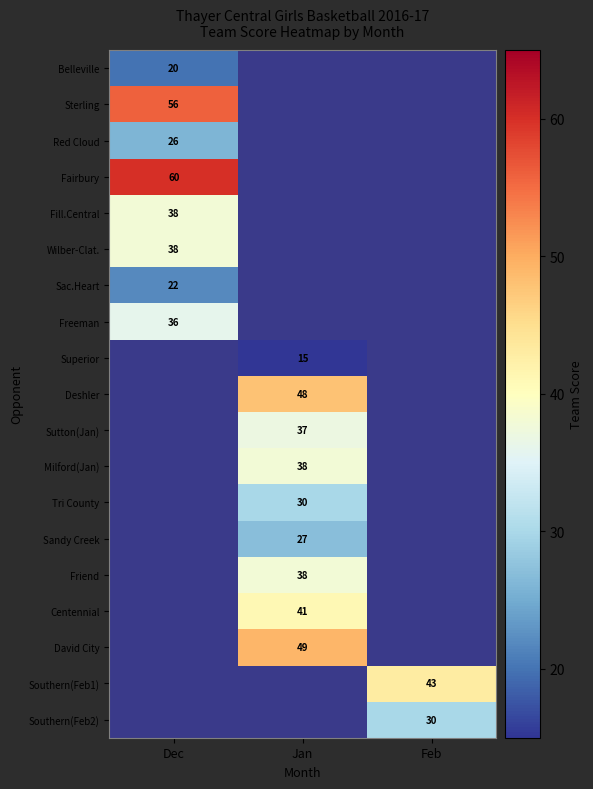

At how many categories does at least one series exceed 19?

3